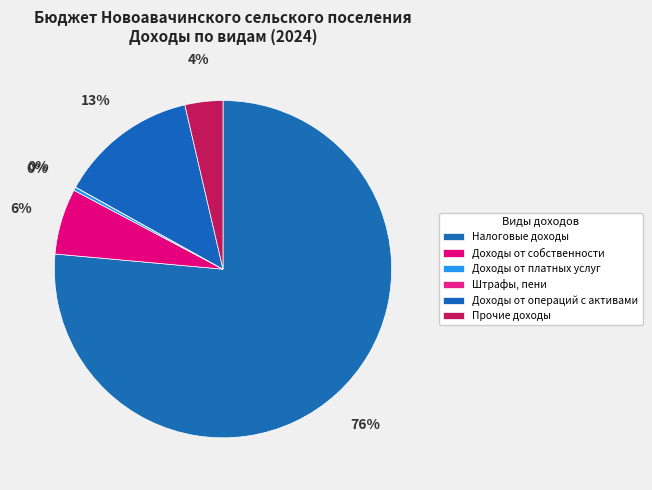

What portion of the pie excludes Штрафы, пени?

100.0%